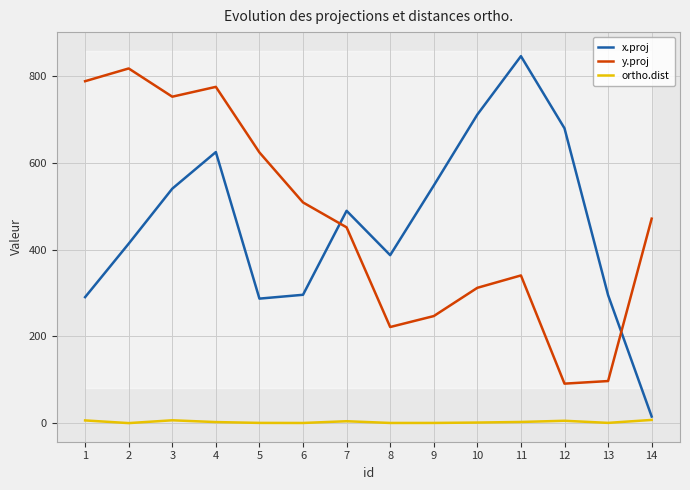

True or false: ortho.dist has a value of 2.0 at 7.

False